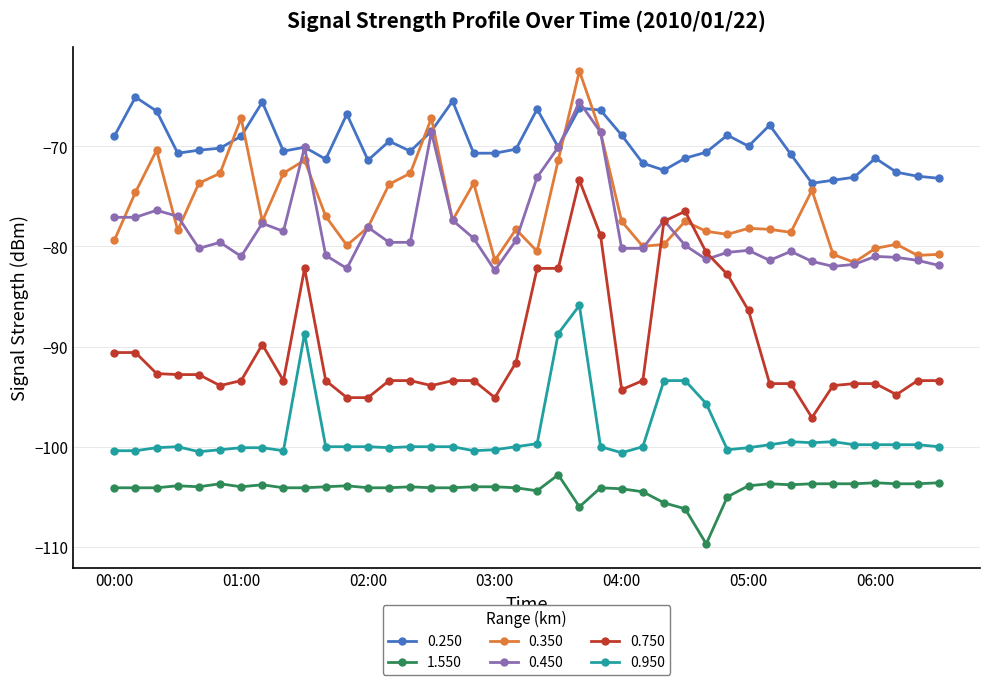

Which series has the widest spread of values?

0.750